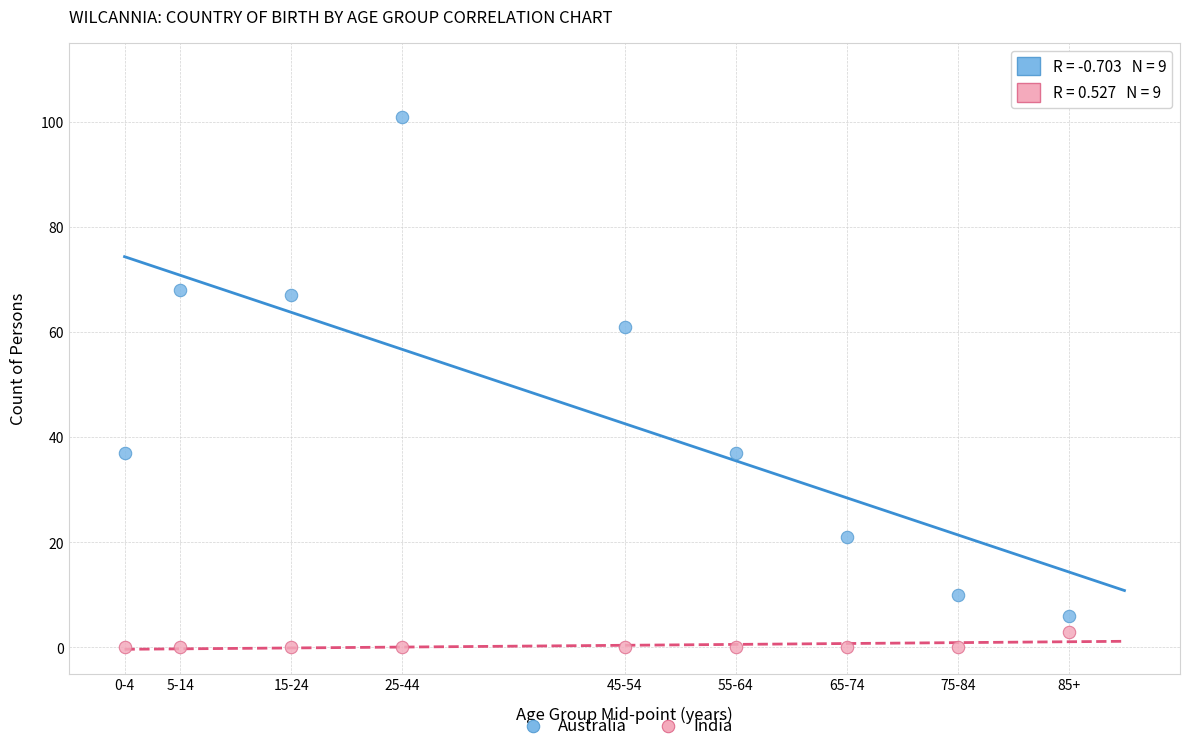

Which series has the largest Y range (max minus min)?

Australia